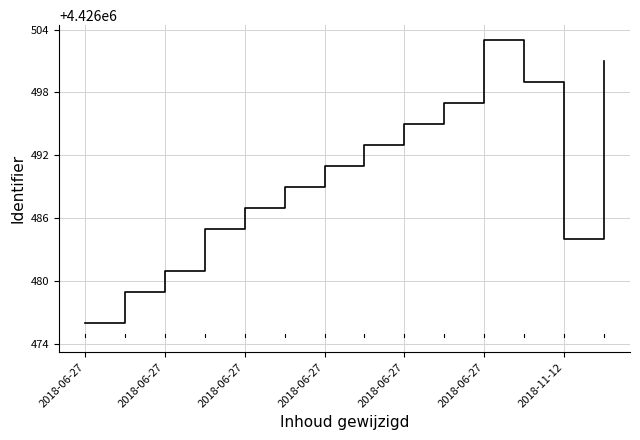

What is the smallest value displayed?

4426476